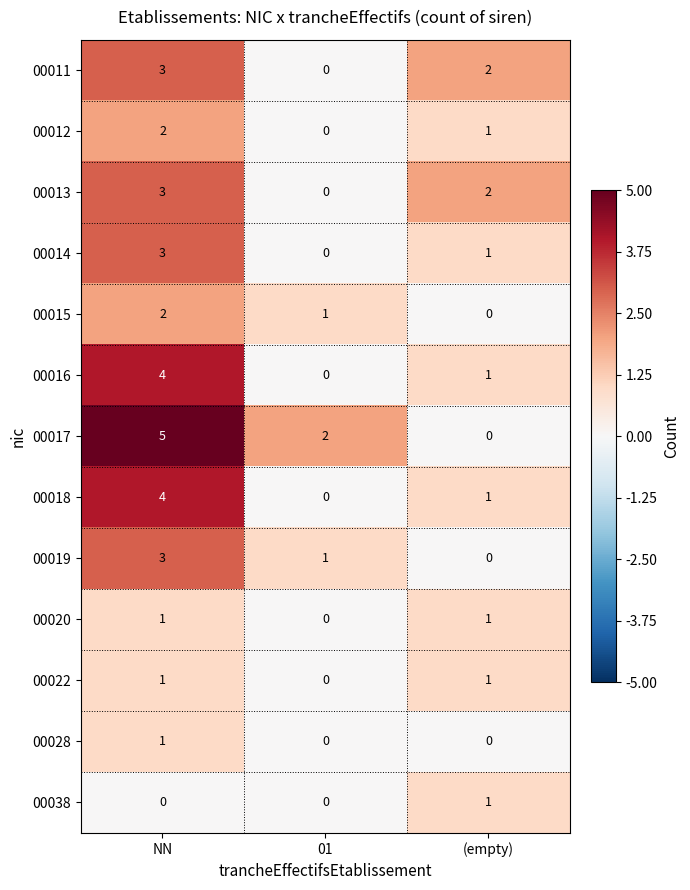

Is the value of 00028 at NN greater than the value of 00019 at (empty)?

Yes